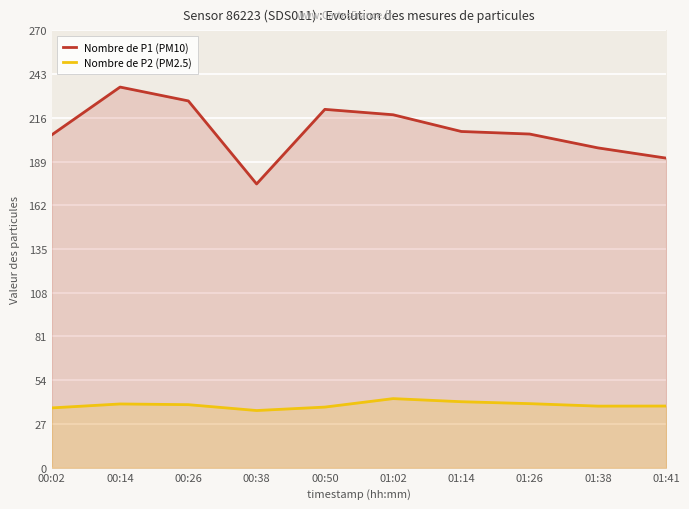

What is the total value across all series at 00:50?

258.6